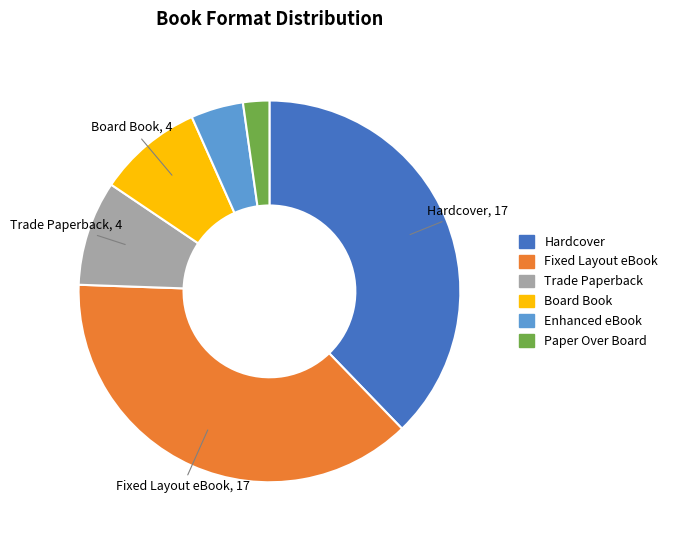

What is the ratio of the value at Fixed Layout eBook to the value at Paper Over Board?

17.0